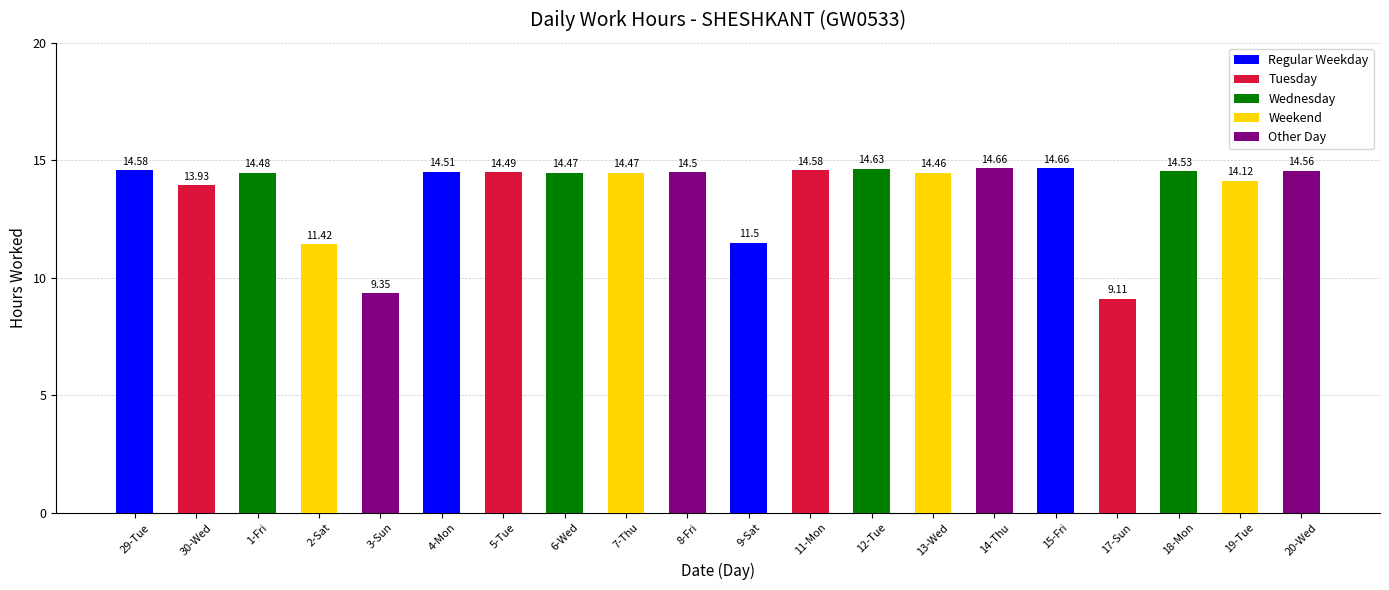

The value at 9-Sat is 15.1. True or false?

False